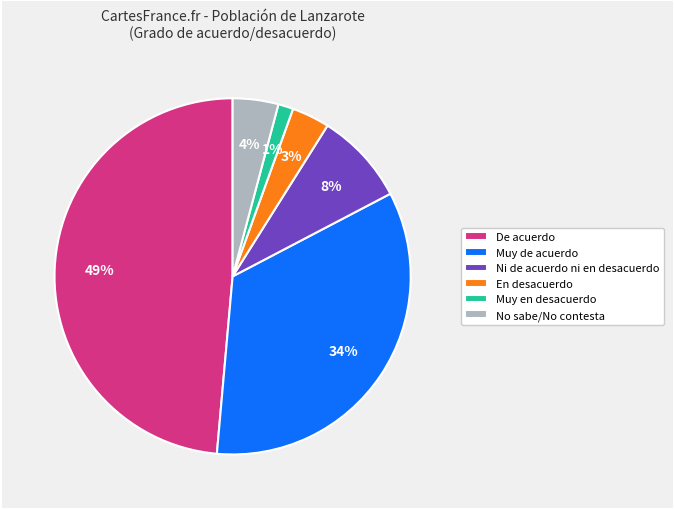

Is there any slice that represents more than half of the pie?

No